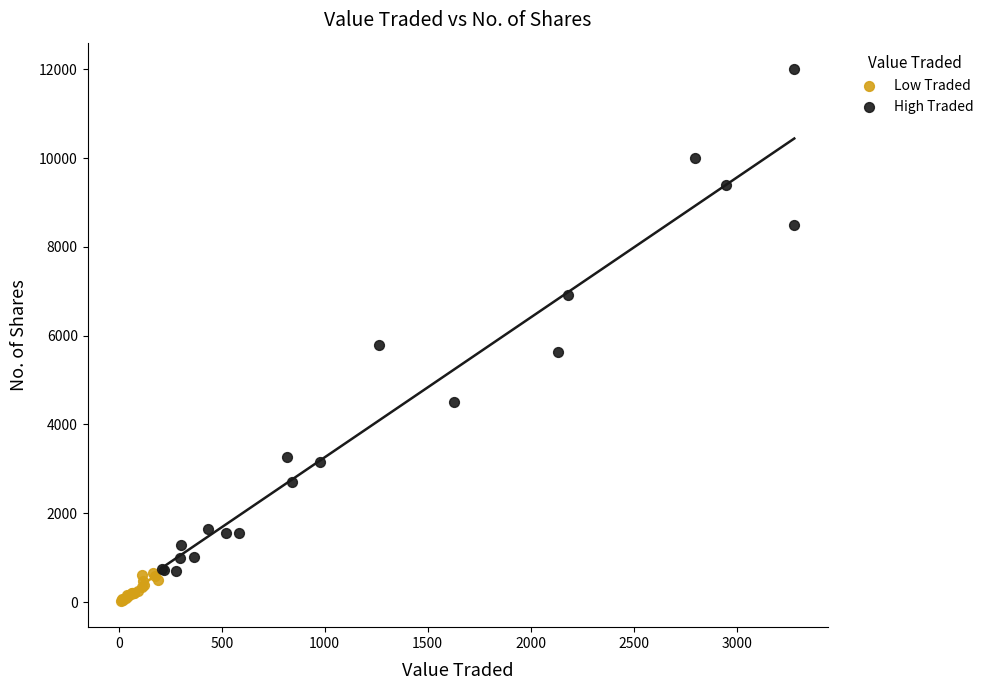

Which series reaches the minimum Y coordinate?

Low Traded